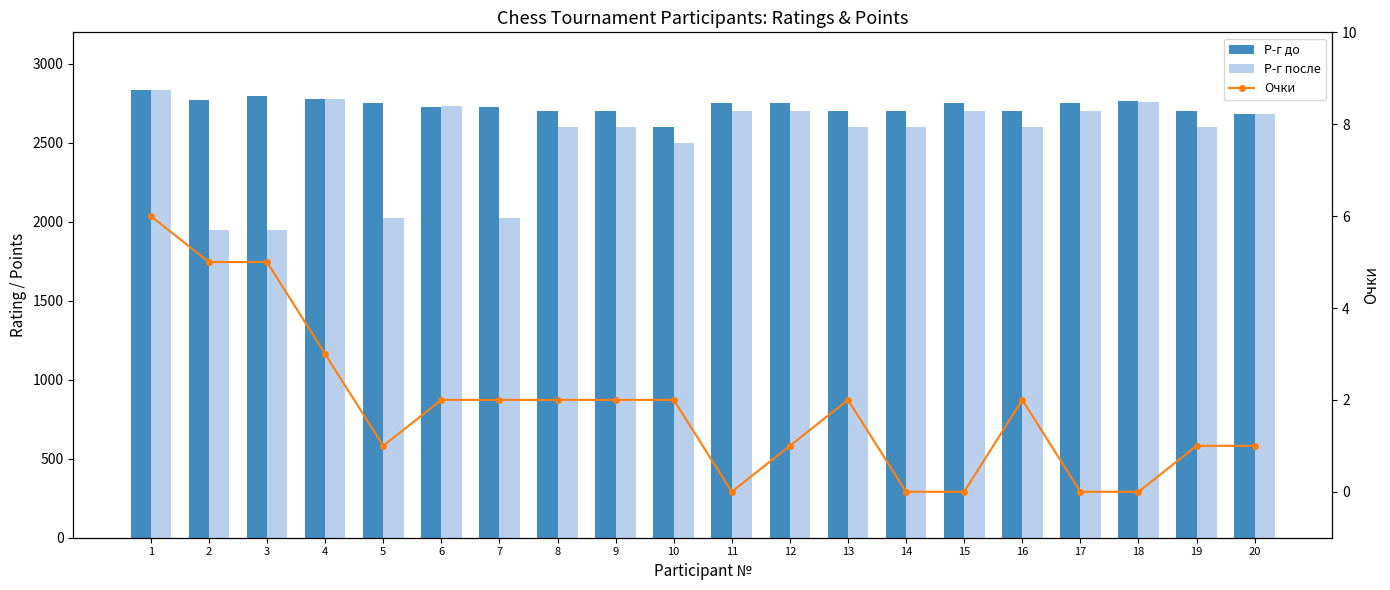

What is the spread (max minus min) of values at 17?

2750